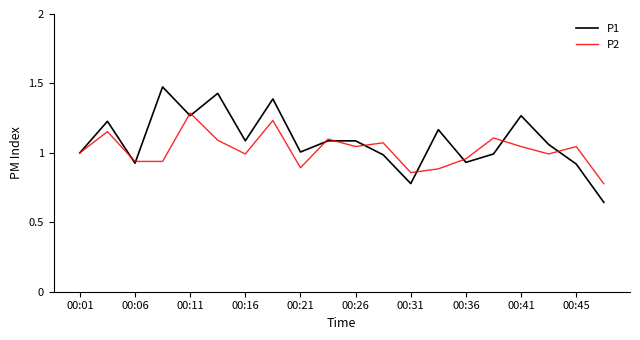

List the series in order of their peak value, lowest first.

P2, P1